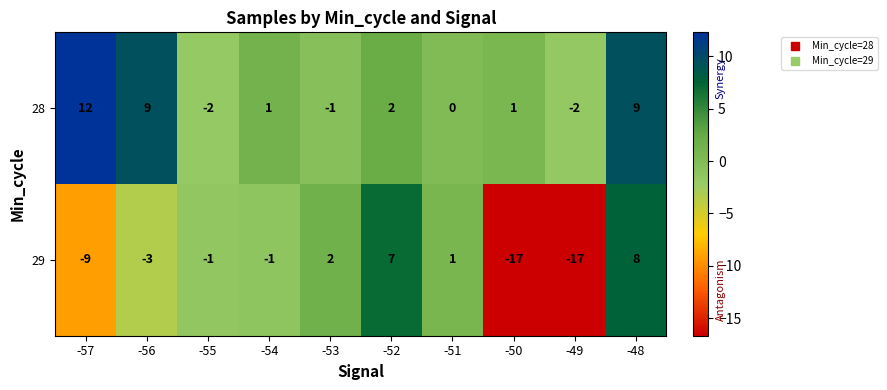

Rank the series by their maximum value, from highest to lowest.

28, 29